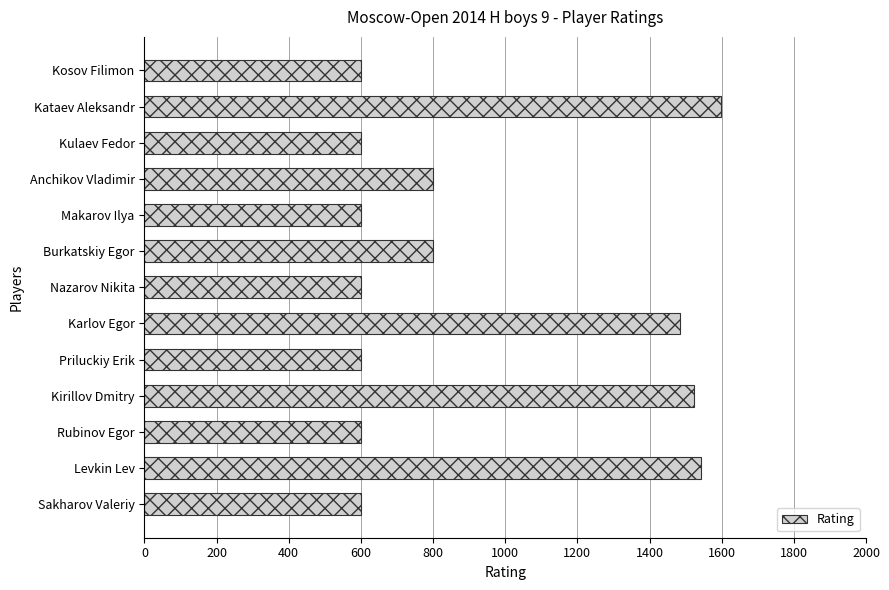

The value at Karlov Egor is 1988. True or false?

False